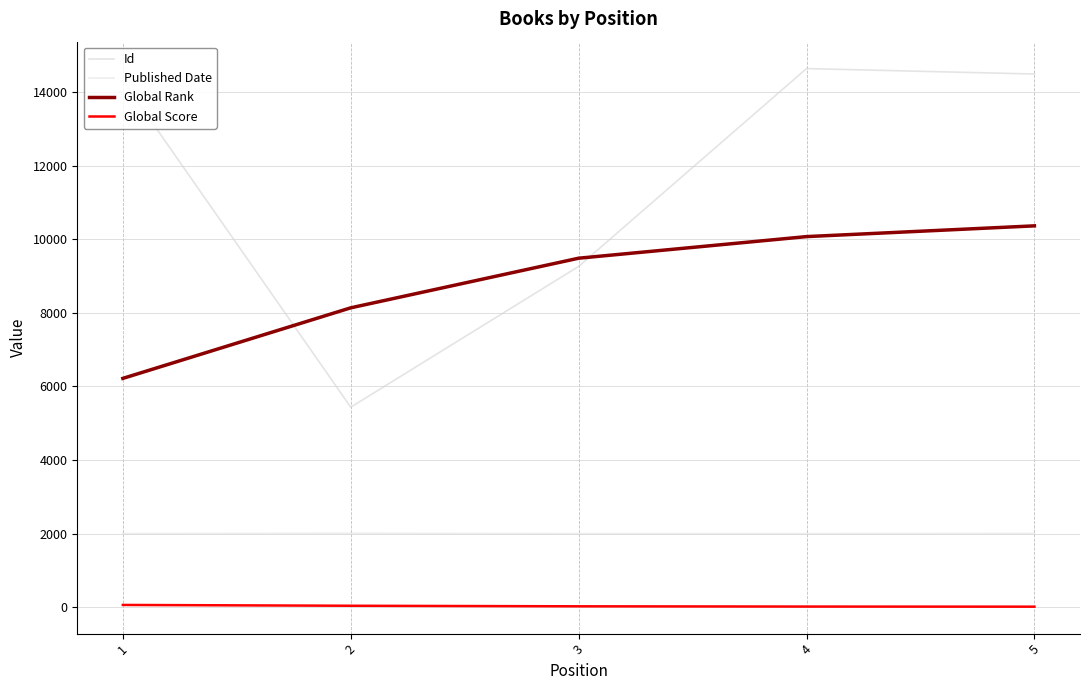

Reading left to right, transcribe all the data shown in this chart.

Id: 1=14314	2=5436	3=9260	4=14635	5=14487
Published Date: 1=2002	2=2010	3=2000	4=2000	5=2007
Global Rank: 1=6218	2=8135	3=9483	4=10070	5=10362
Global Score: 1=63	2=41	3=26	4=19	5=16